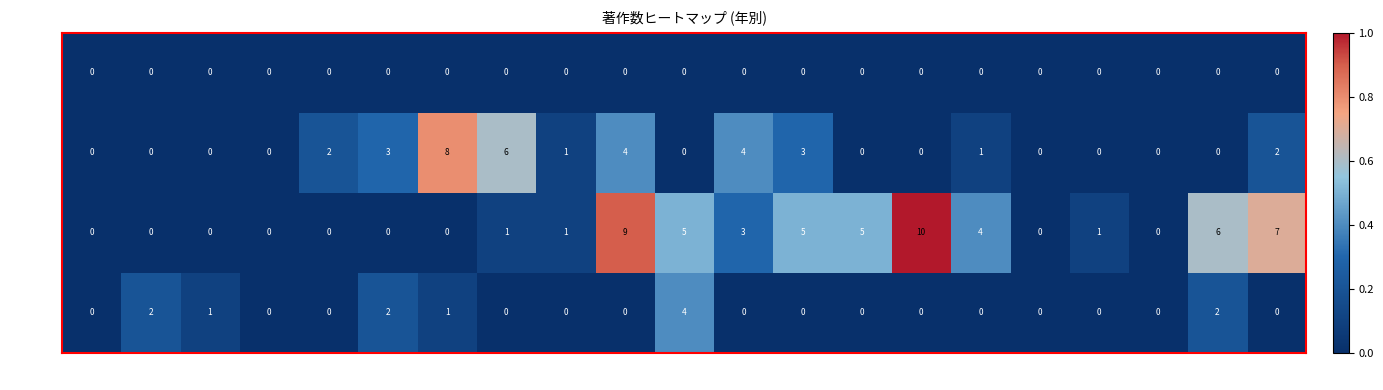

At which label does 三浦 哉 reach its peak?

2014